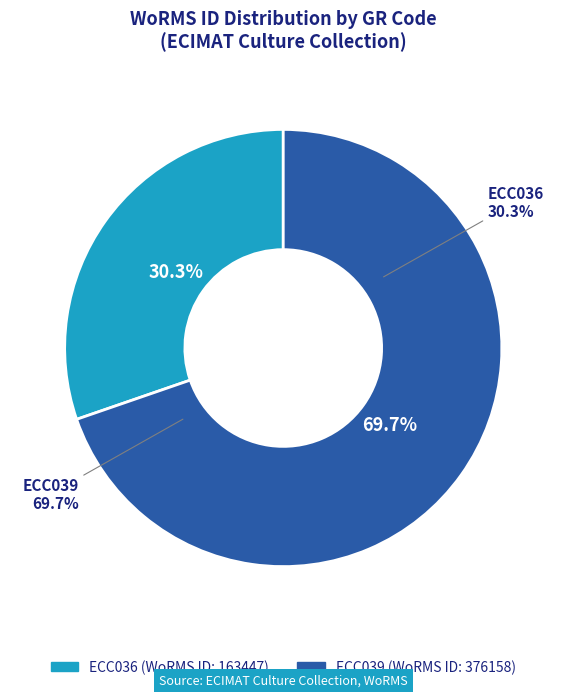

To the nearest percent, what portion does ECC039 represent?

70%